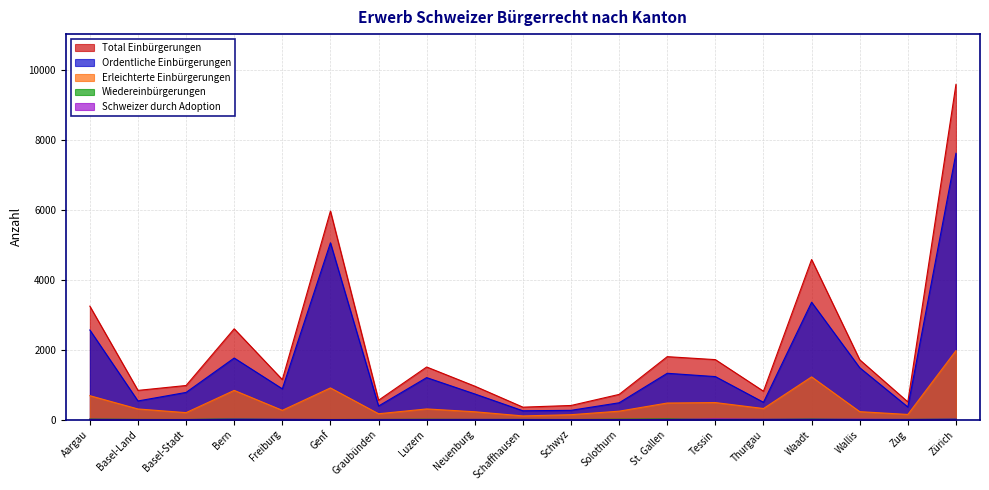

True or false: Ordentliche Einbürgerungen and Total Einbürgerungen cross at least once.

False